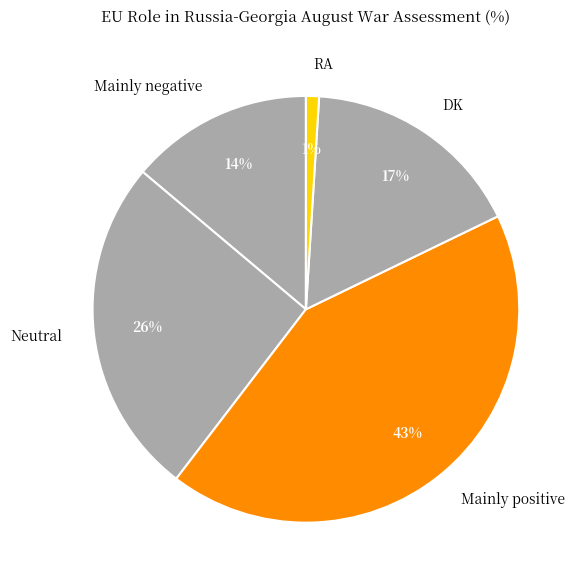

Between Mainly negative and Neutral, which is larger?

Neutral